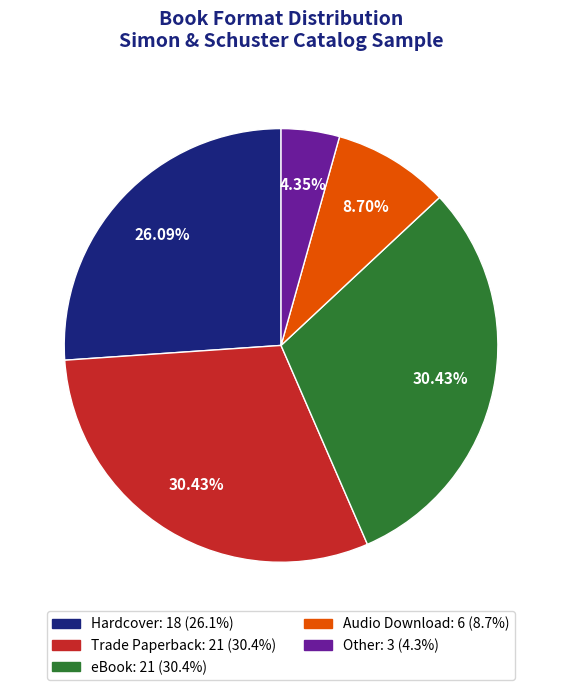

Is there any slice that represents more than half of the pie?

No